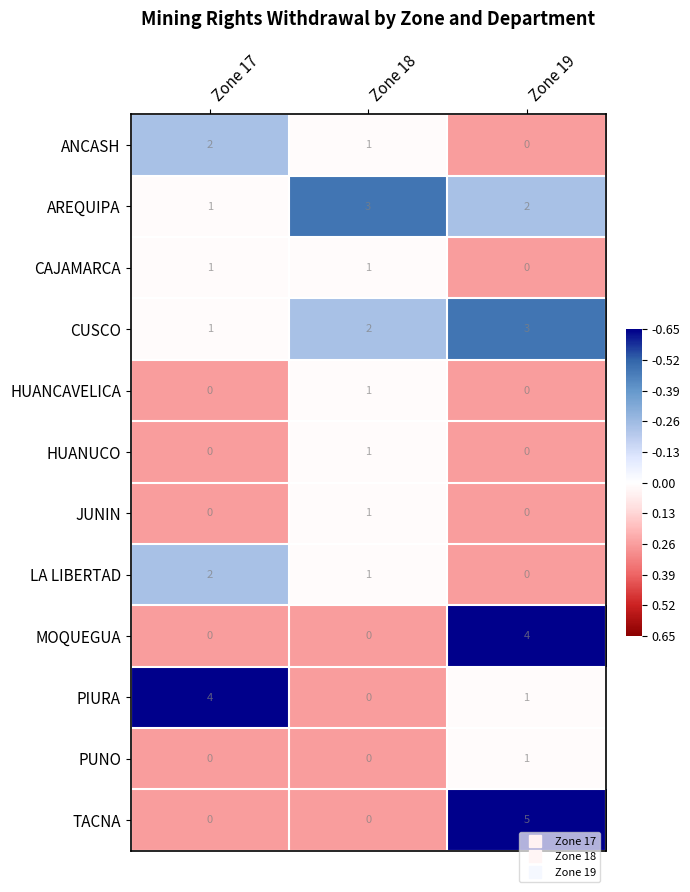

True or false: AREQUIPA has a value of 3 at Zone 18.

True